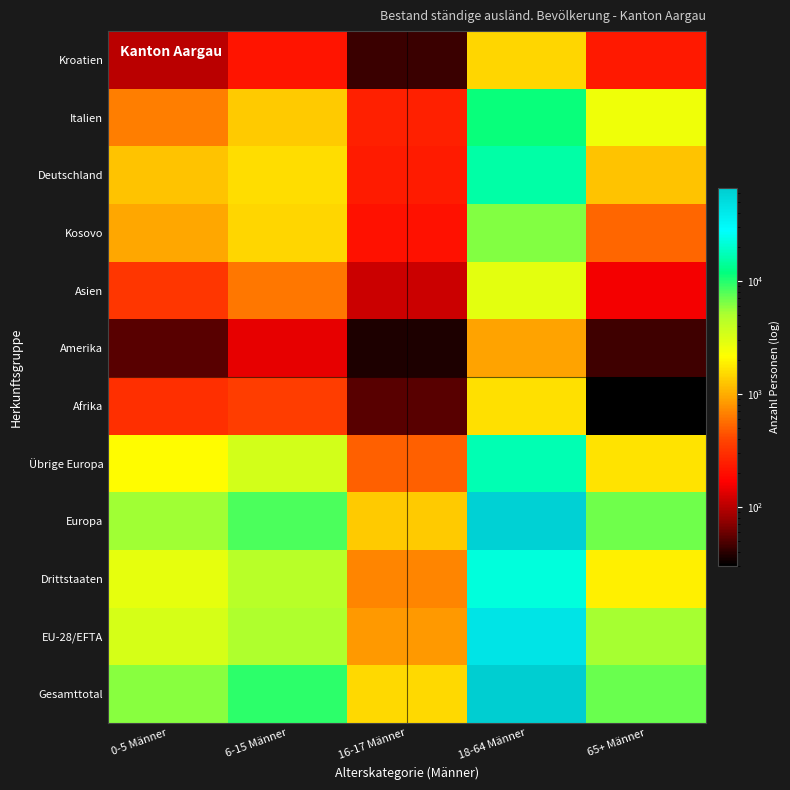

Reading left to right, transcribe all the data shown in this chart.

Gesamttotal: 0-5 Männer=6030	6-15 Männer=9384	16-17 Männer=1515	18-64 Männer=65745	65+ Männer=7086
EU-28/EFTA: 0-5 Männer=3264	6-15 Männer=4896	16-17 Männer=818	18-64 Männer=43565	65+ Männer=5202
Drittstaaten: 0-5 Männer=2766	6-15 Männer=4488	16-17 Männer=697	18-64 Männer=22180	65+ Männer=1884
Europa: 0-5 Männer=5345	6-15 Männer=8256	16-17 Männer=1314	18-64 Männer=60241	65+ Männer=6851
Übrige Europa: 0-5 Männer=2081	6-15 Männer=3360	16-17 Männer=496	18-64 Männer=16676	65+ Männer=1649
Afrika: 0-5 Männer=297	6-15 Männer=354	16-17 Männer=52	18-64 Männer=1632	65+ Männer=30
Amerika: 0-5 Männer=52	6-15 Männer=142	16-17 Männer=36	18-64 Männer=916	65+ Männer=45
Asien: 0-5 Männer=327	6-15 Männer=621	16-17 Männer=113	18-64 Männer=2852	65+ Männer=154
Kosovo: 0-5 Männer=943	6-15 Männer=1477	16-17 Männer=206	18-64 Männer=6232	65+ Männer=534
Deutschland: 0-5 Männer=1240	6-15 Männer=1582	16-17 Männer=233	18-64 Männer=15532	65+ Männer=1233
Italien: 0-5 Männer=658	6-15 Männer=1311	16-17 Männer=250	18-64 Männer=11375	65+ Männer=2522
Kroatien: 0-5 Männer=102	6-15 Männer=213	16-17 Männer=44	18-64 Männer=1491	65+ Männer=227